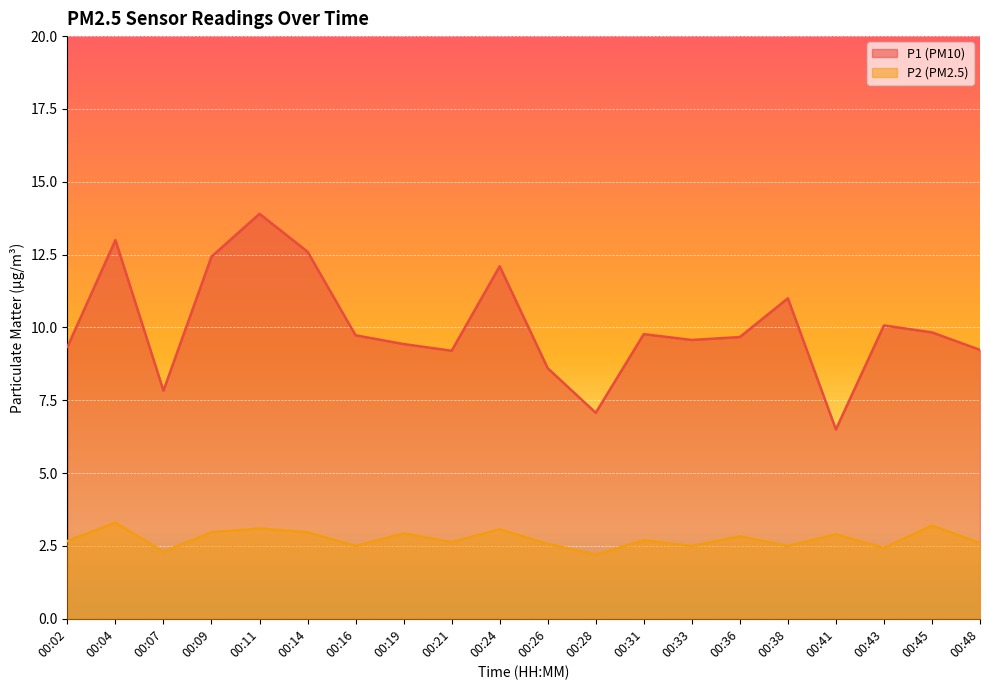

The value of P2 at 00:26 is 1.8. True or false?

False